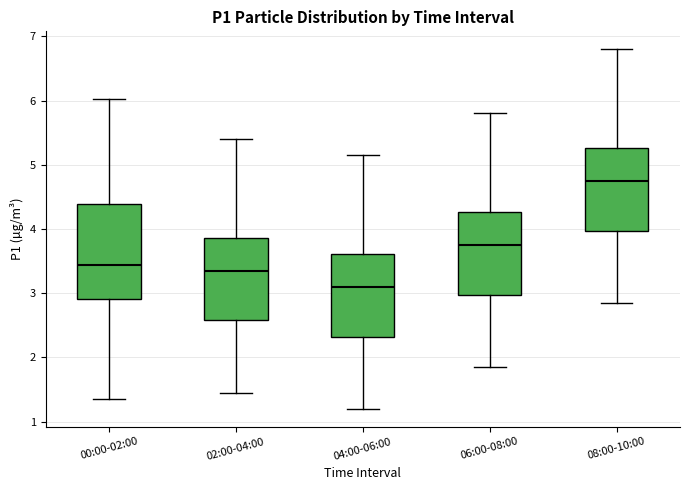

Which box is the tallest, from its lower edge to its upper edge?

00:00-02:00